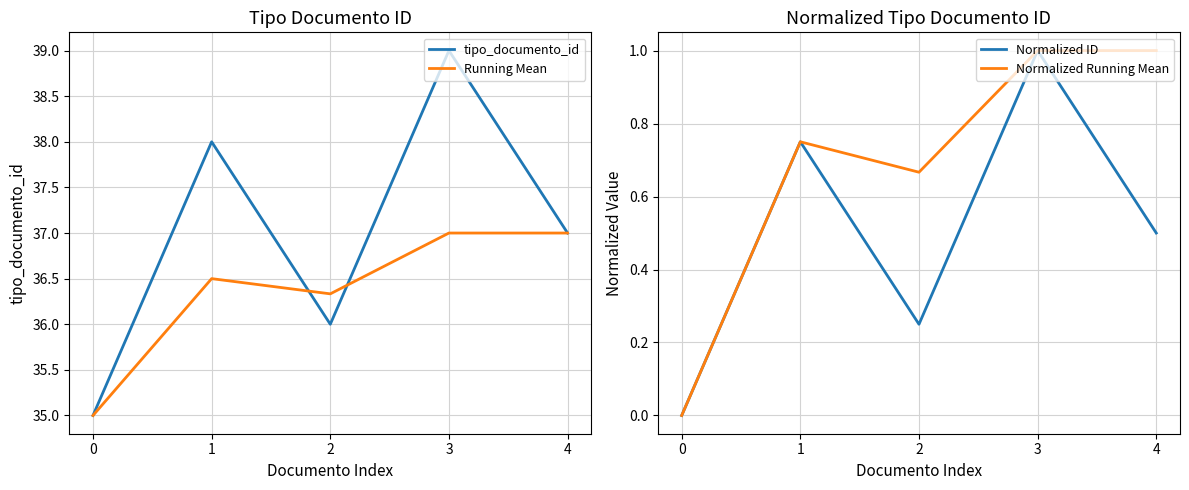

In Running Mean, how many points are higher than both neighbors (excluding endpoints)?

1